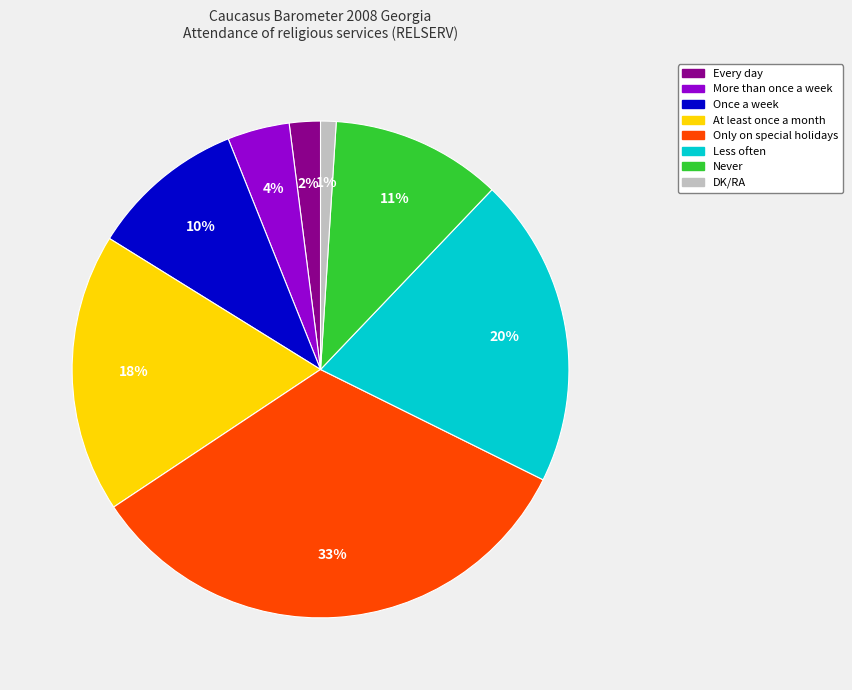

To the nearest percent, what percentage of the pie is Once a week?

10%